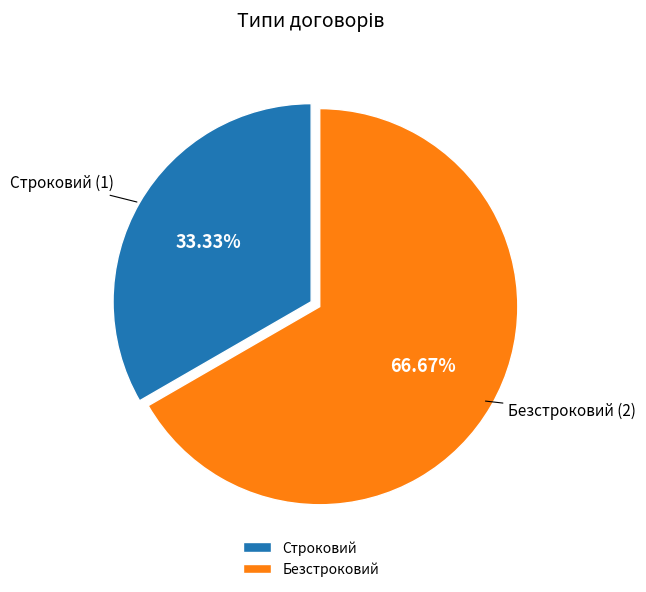

To the nearest percent, what is the average slice percentage?

50%